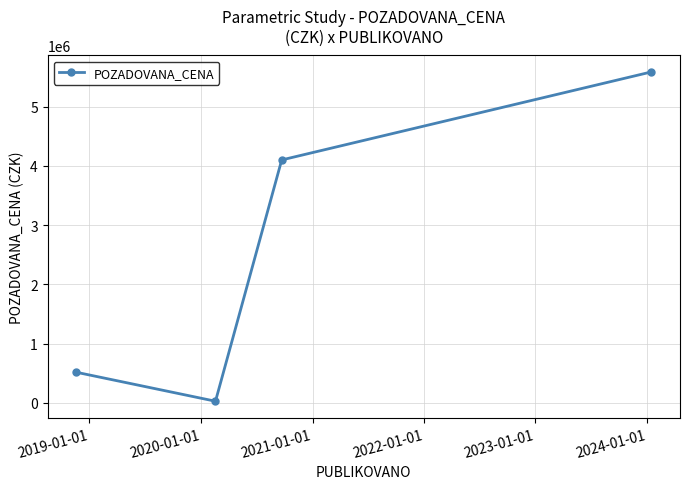

Reading left to right, list all the values displayed in this chart.

515950	27000	4100000	5585250